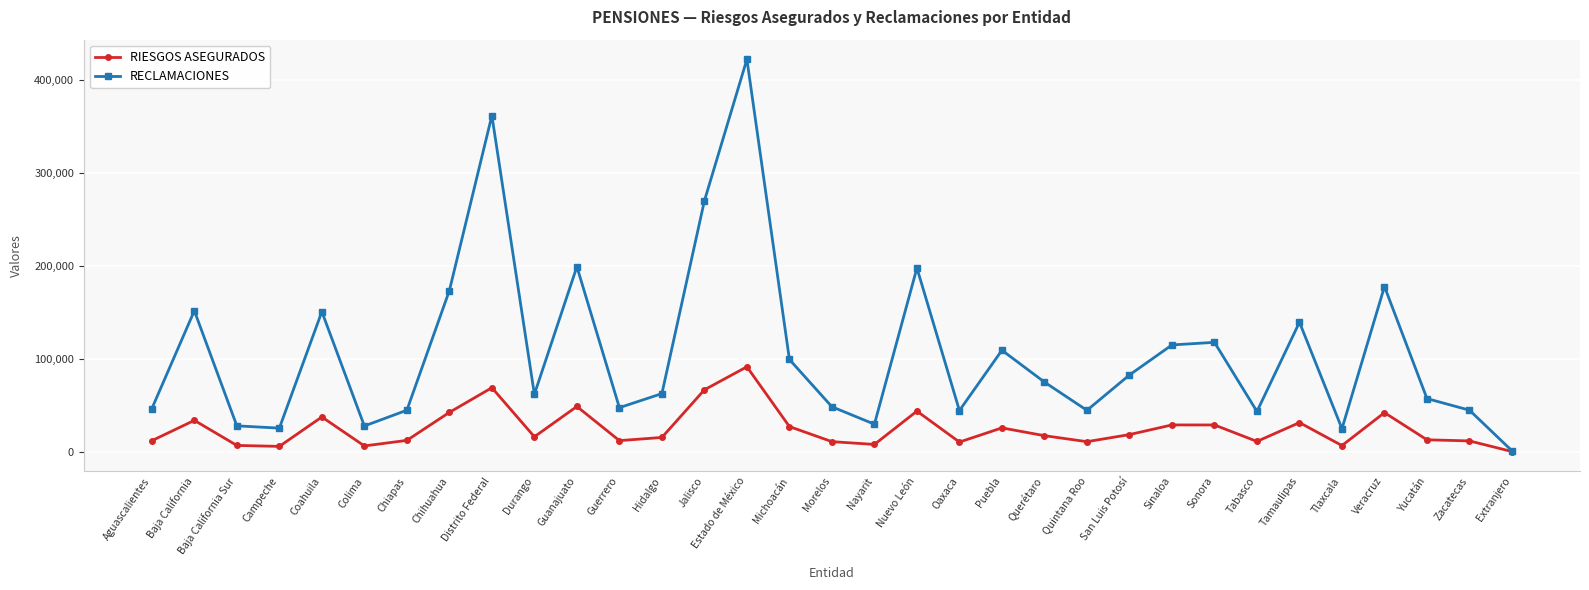

Which series has the largest total across all categories?

RECLAMACIONES